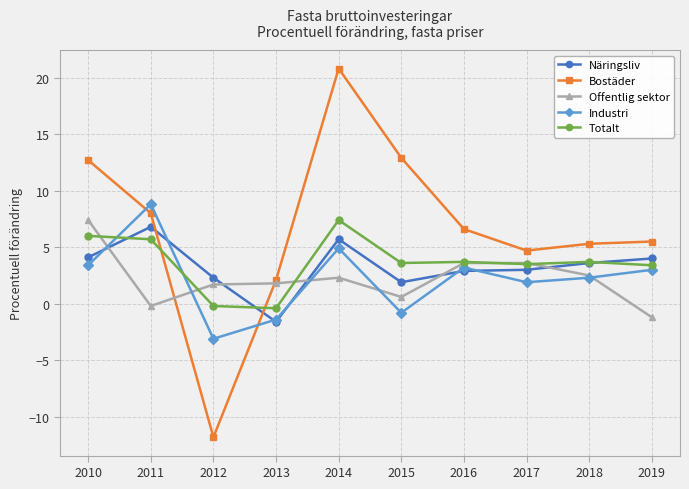

At how many categories does at least one series exceed 19?

1